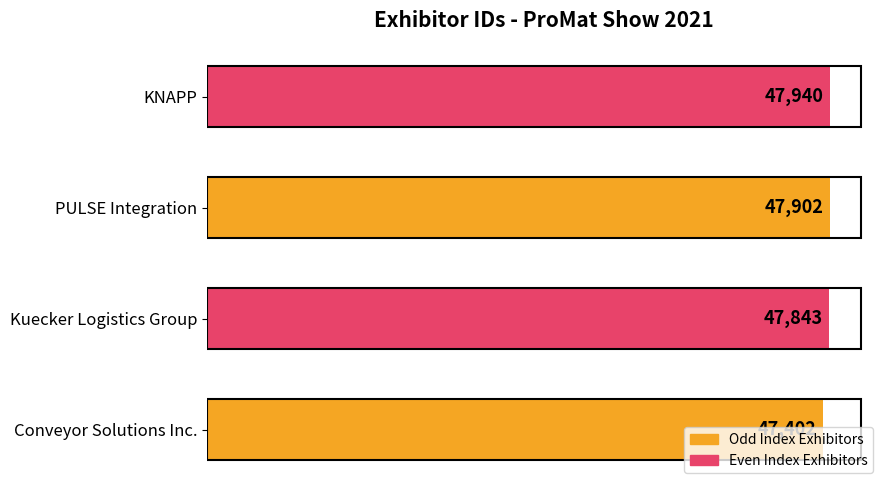

What is the average value?

47772